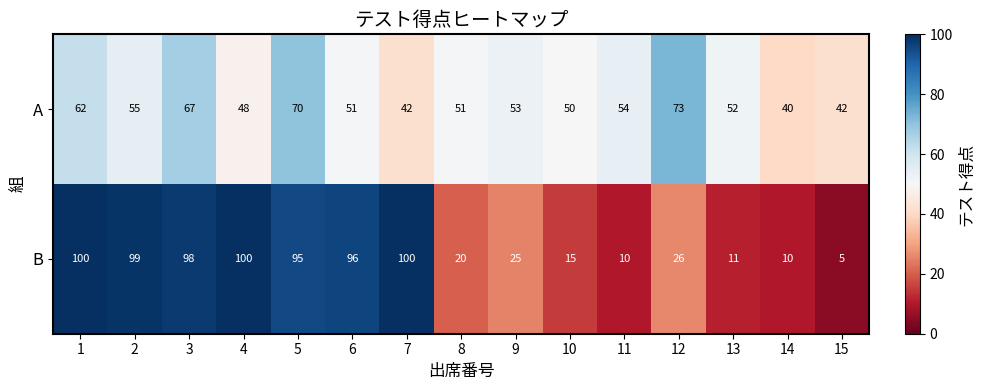

How many distinct data groups are displayed?

2